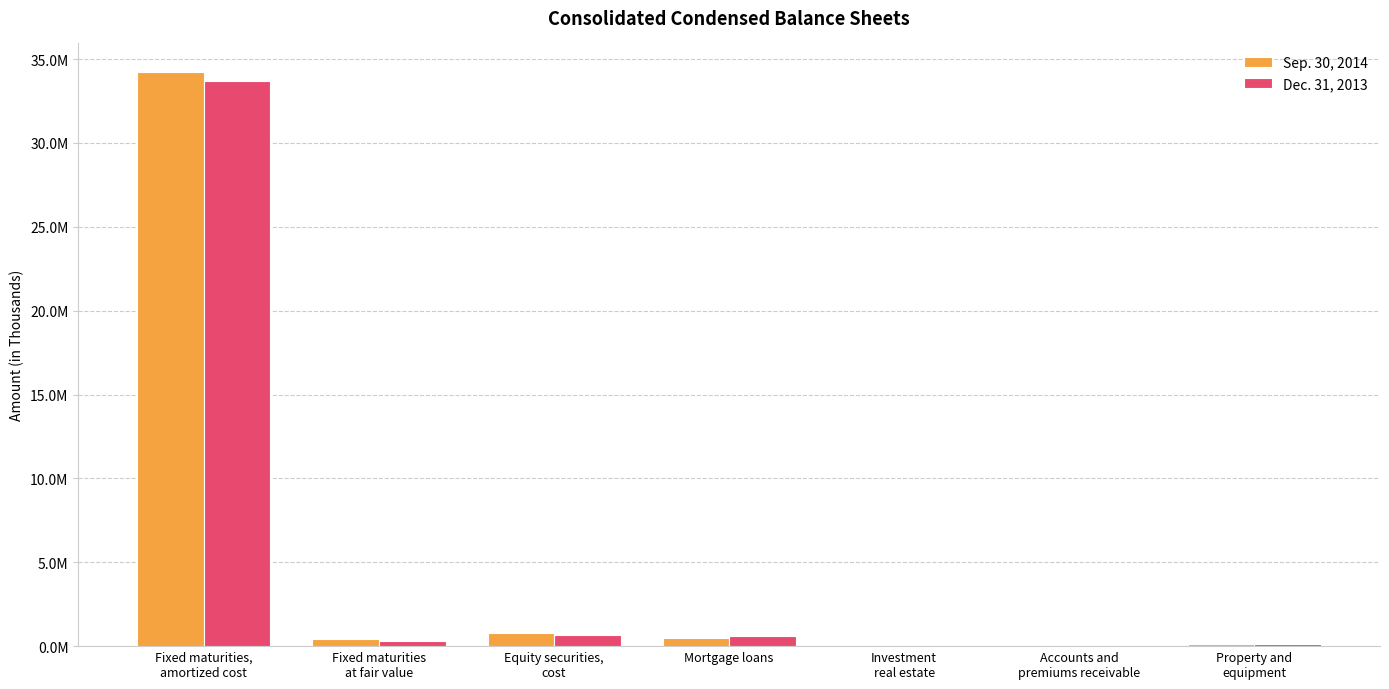

What is the difference between the highest and lowest values at Accounts and
premiums receivable?

444